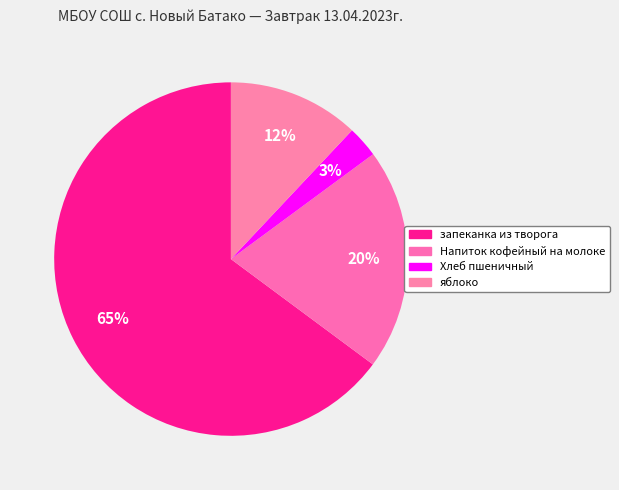

Approximately how many times larger is the value at запеканка из творога compared to яблоко?

5.4